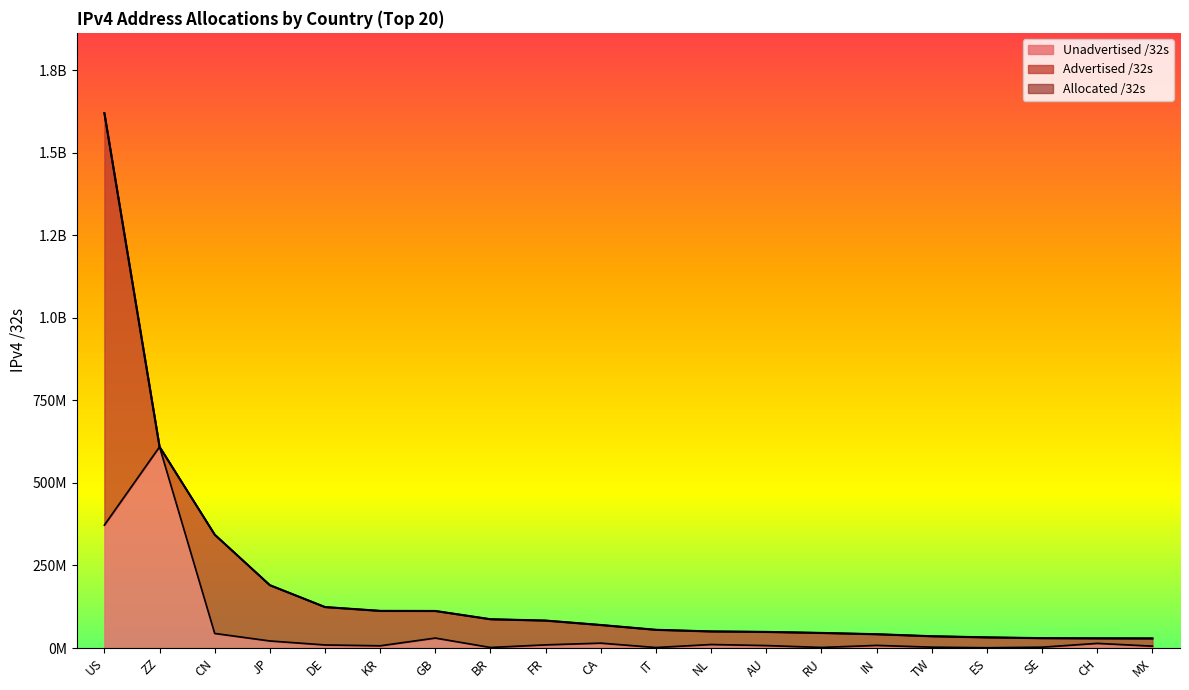

What is the spread (max minus min) of values at IN?

33825024